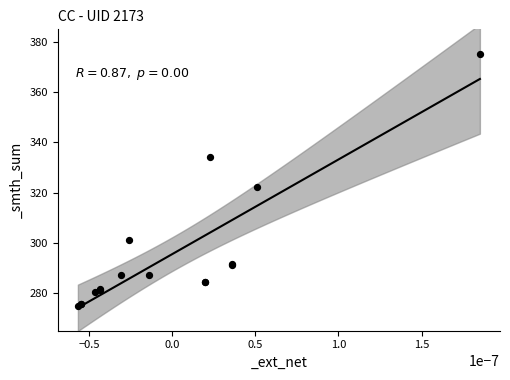

What Y value in the scatter plot is closest to 325?

322.3